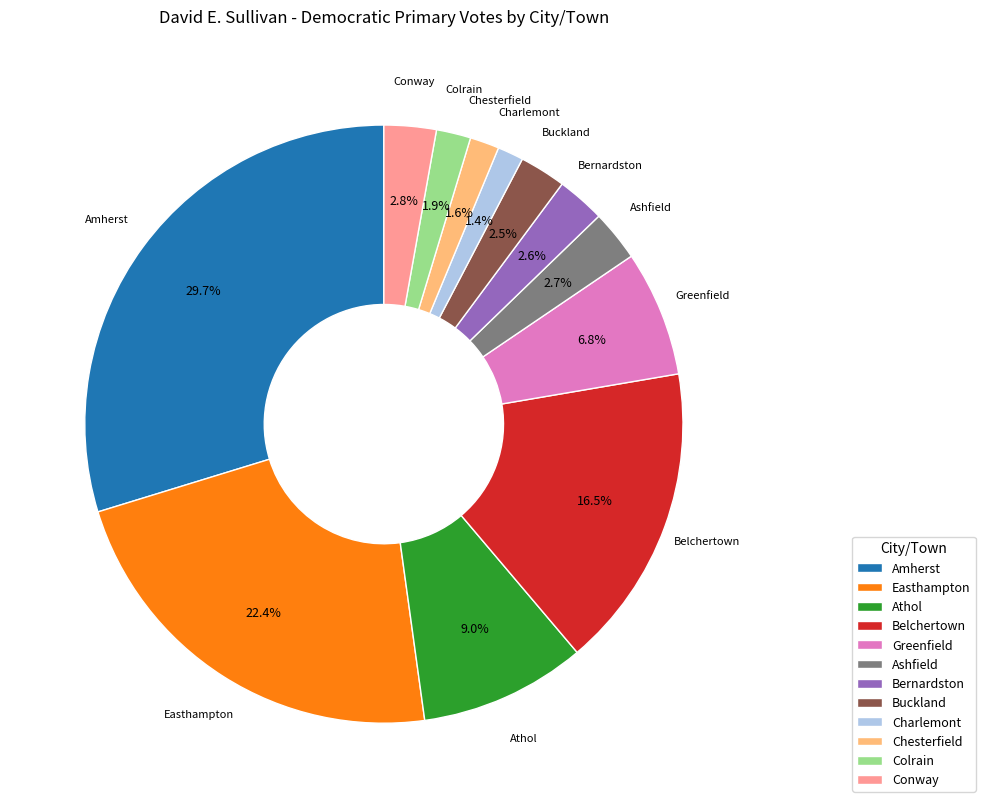

Is the sum of Athol and Easthampton greater than half?

No